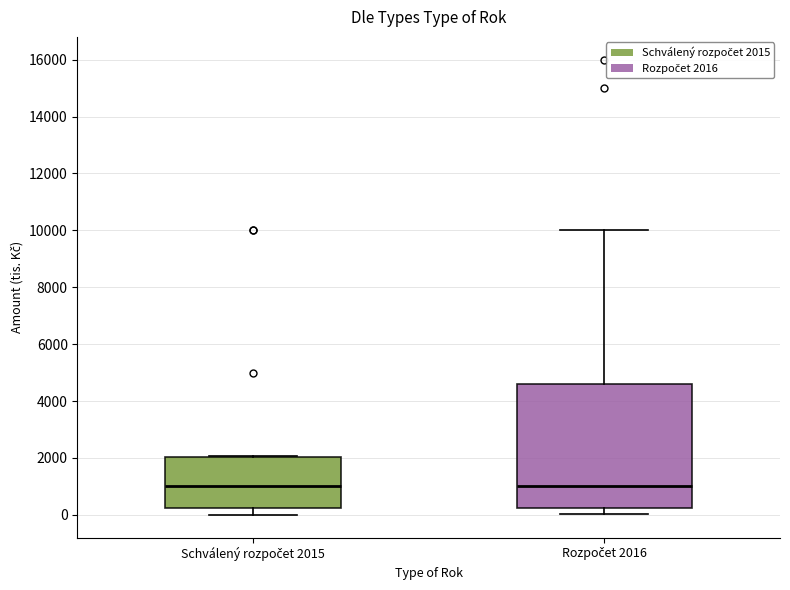

Reading left to right, transcribe this box plot: for each box, give where its median line is, the range the box spans, and where its two whiskers end, as read against the y-axis. The values are not printed on the chart, so give them approximately, as read against the axis.

Schválený rozpočet 2015: median 1000, box 200 to 2000, whiskers 0 to 2000
Rozpočet 2016: median 1000, box 200 to 4600, whiskers 0 to 10000